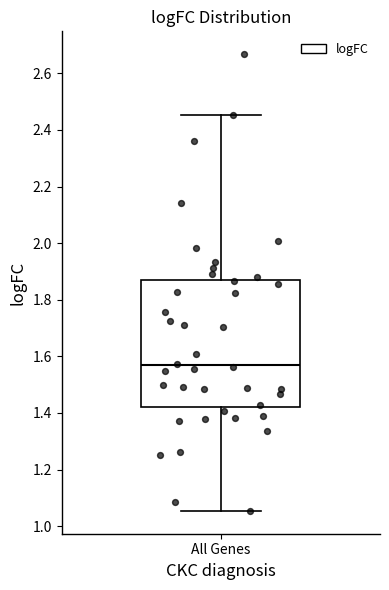

Where does the upper whisker of the box for All Genes end on the y-axis? The values are not printed on the chart, so give them approximately, as read against the axis.

2.46